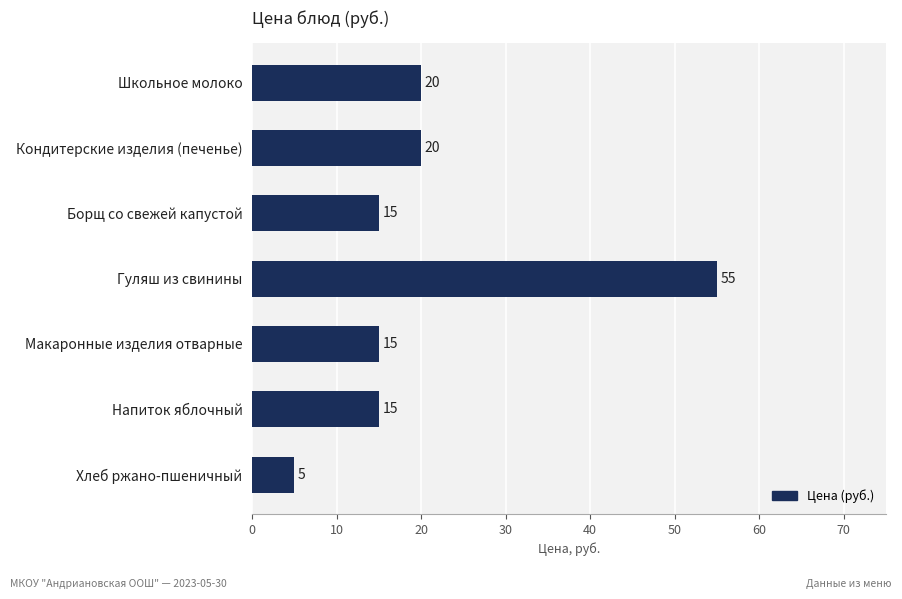

How many categories are shown in the chart?

7